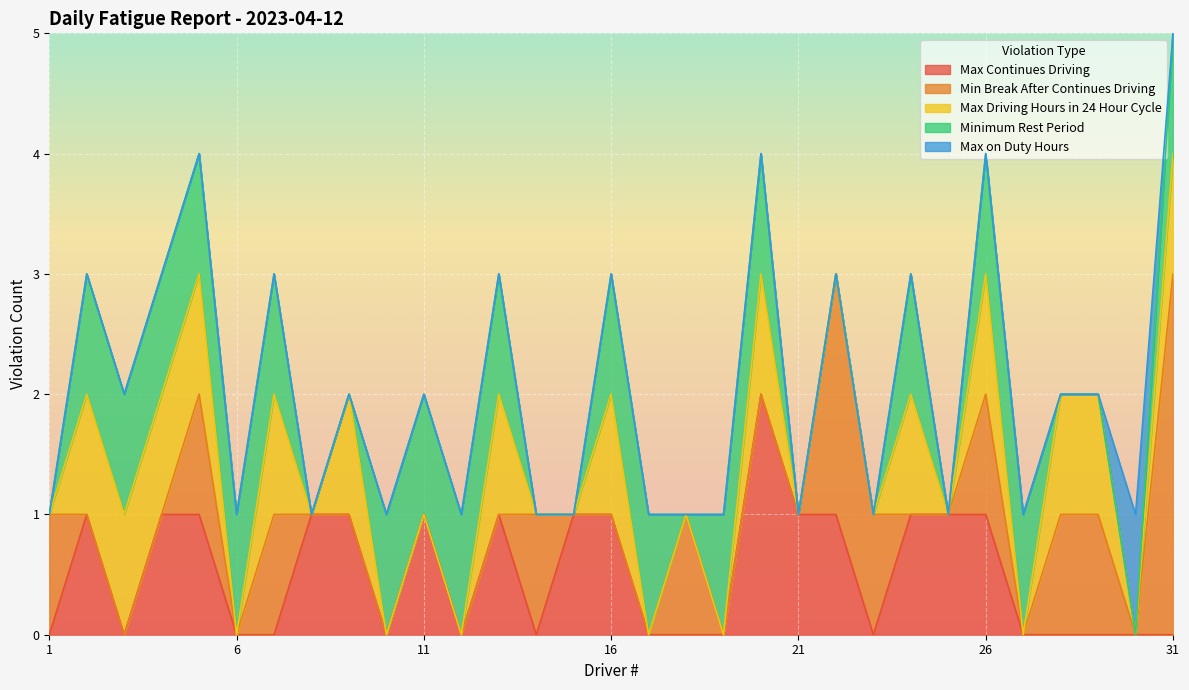

The Min Break After Continues Driving series shows 0 at 19. True or false?

True